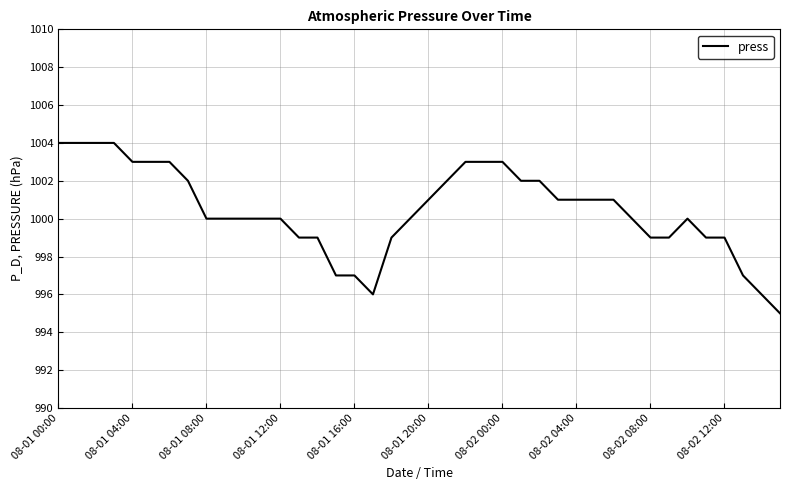

True or false: the data has more than 0 interior local peaks.

True